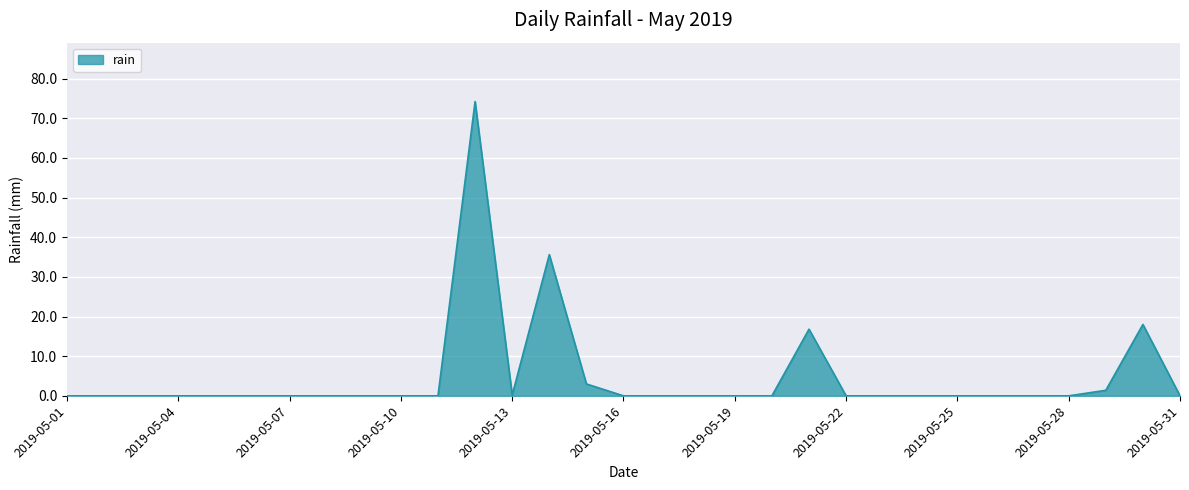

Does the chart display data point markers on the line(s)?

No